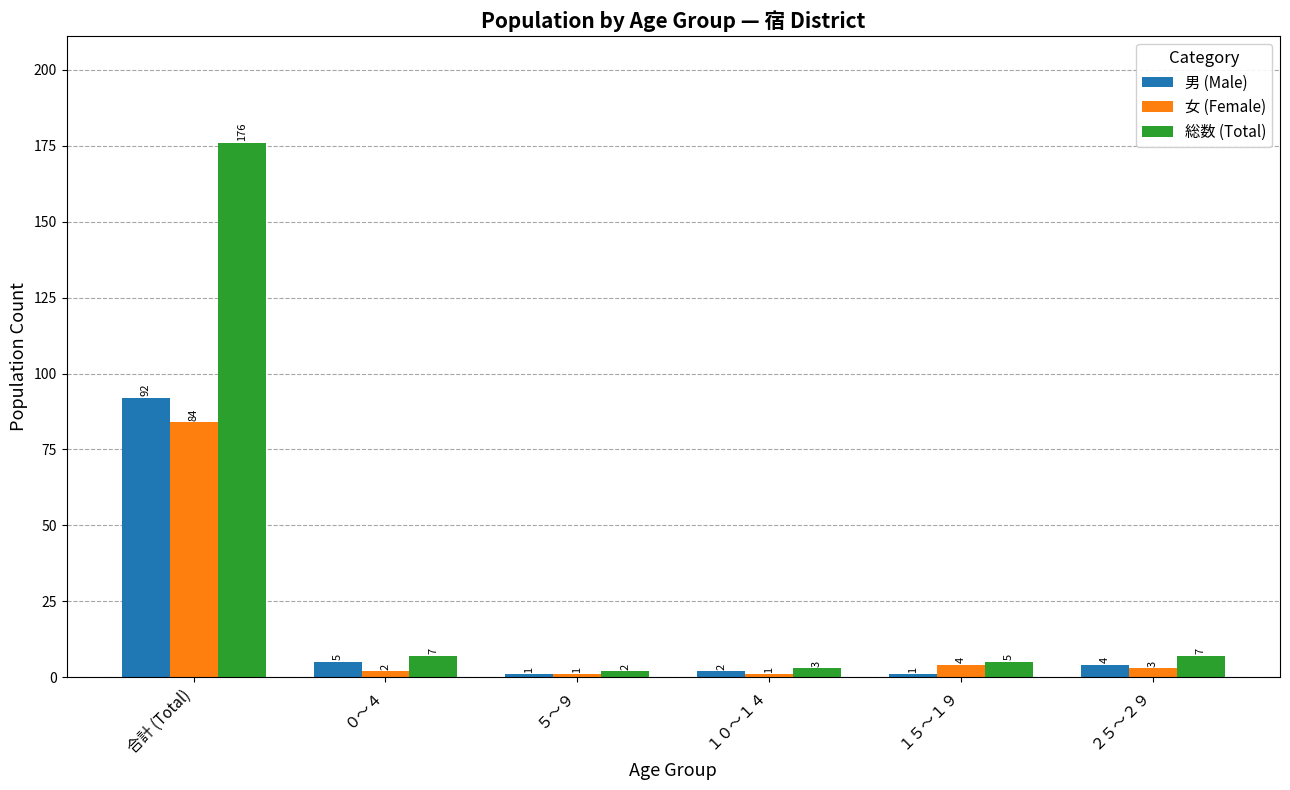

Read the 女 (Female) value at ２５～２９.

3